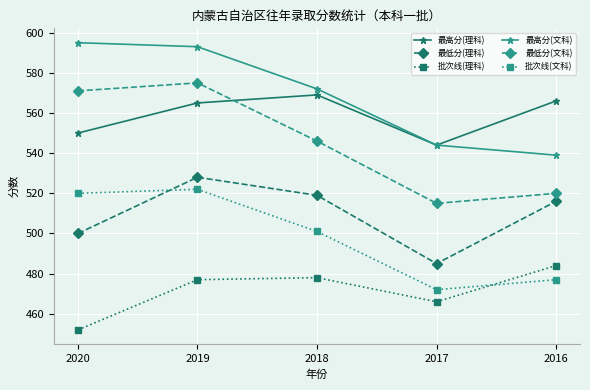

True or false: 最低分(理科) and 最高分(文科) cross at least once.

False